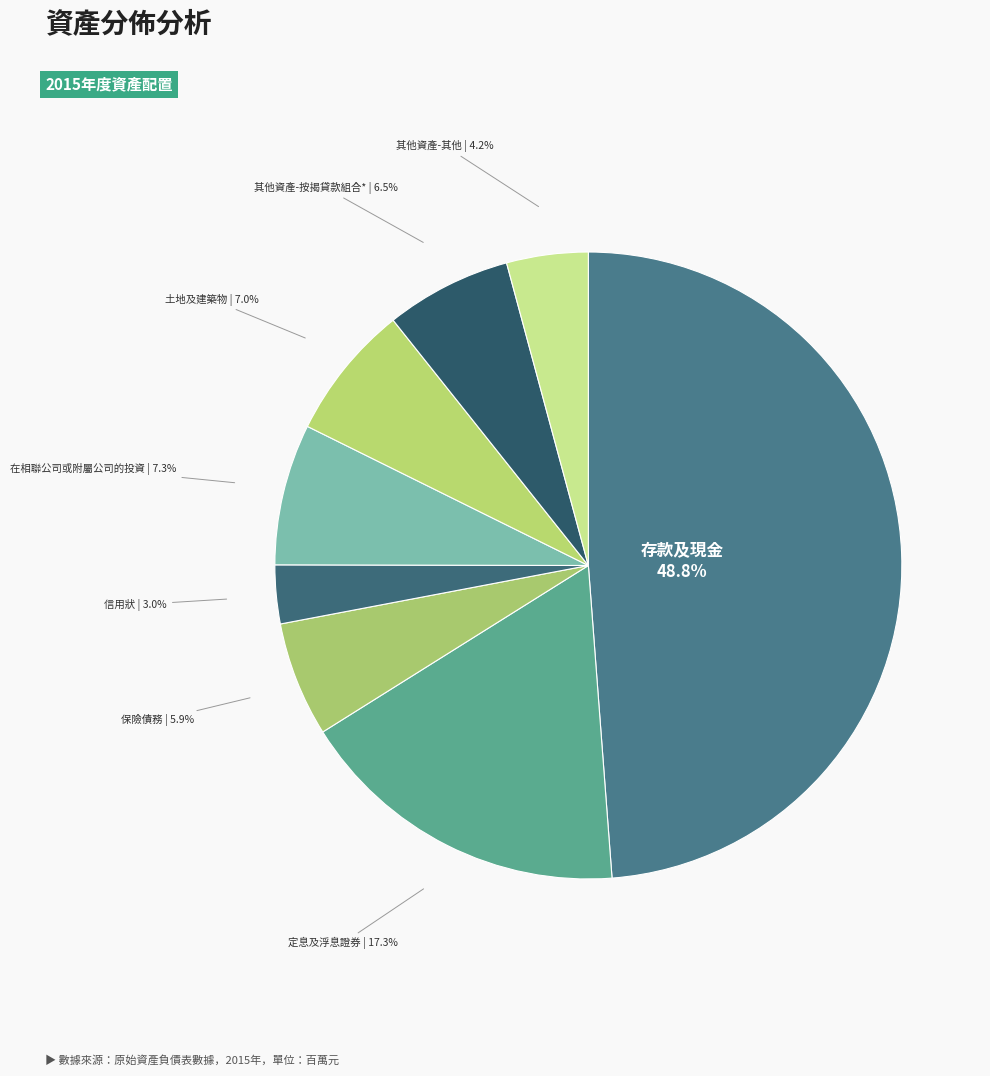

To the nearest percent, what is the combined percentage of 保險債務 and 土地及建築物?

13%